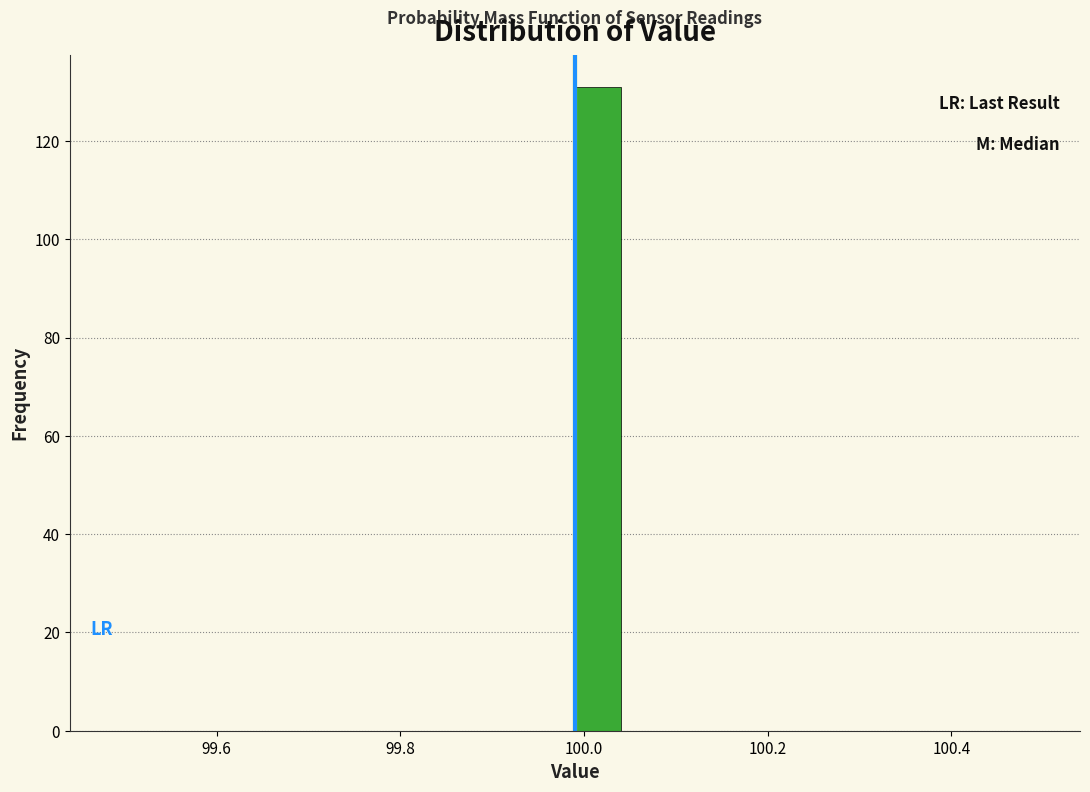

Around what value on the x-axis is the tallest bar? Give the approximate position of its centre, as read against the axis.

100.02